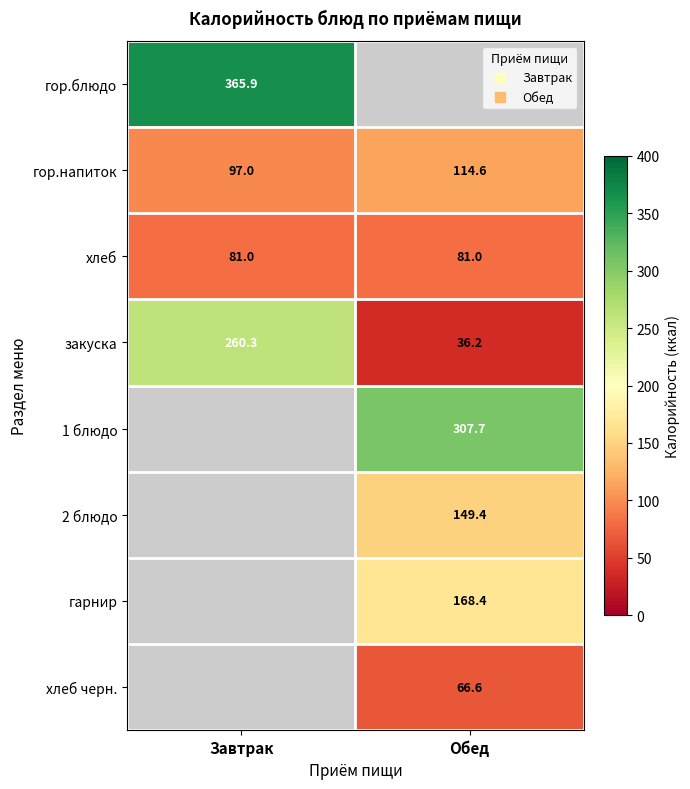

At which label does закуска first exceed 260?

Завтрак